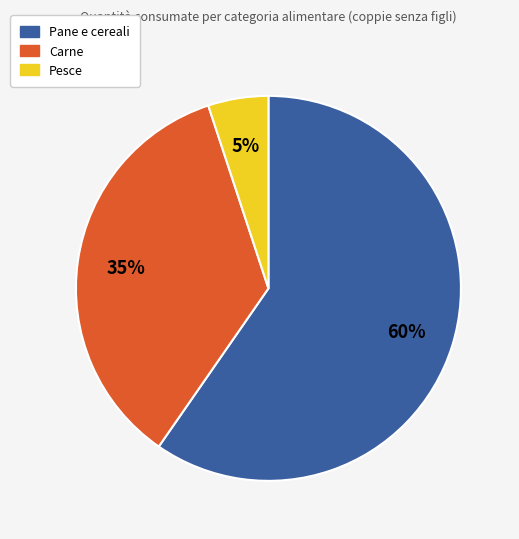

The Pesce slice represents 5% of the pie. True or false?

True